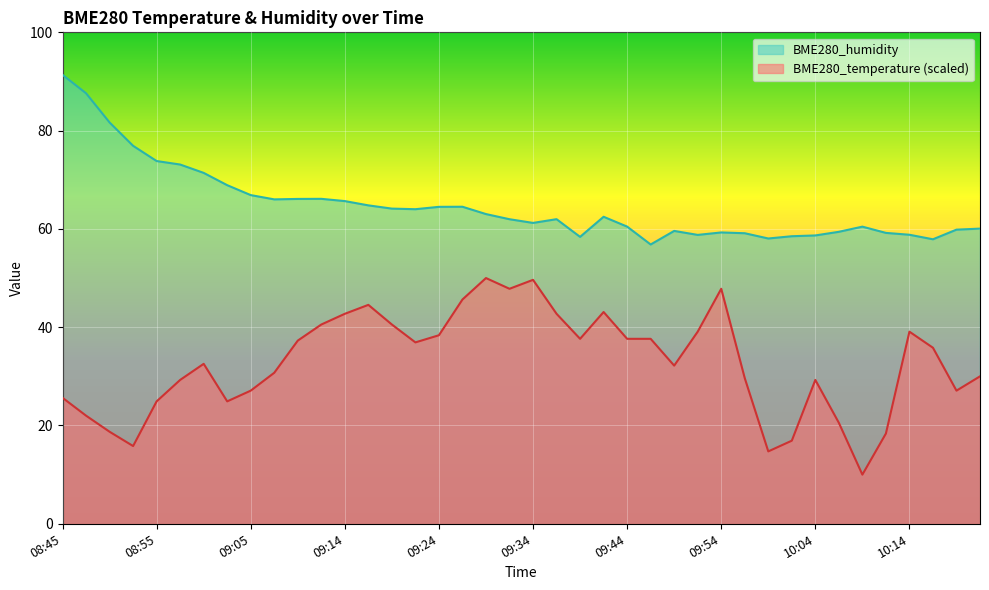

What is the label of the 1st point from the left?

08:45